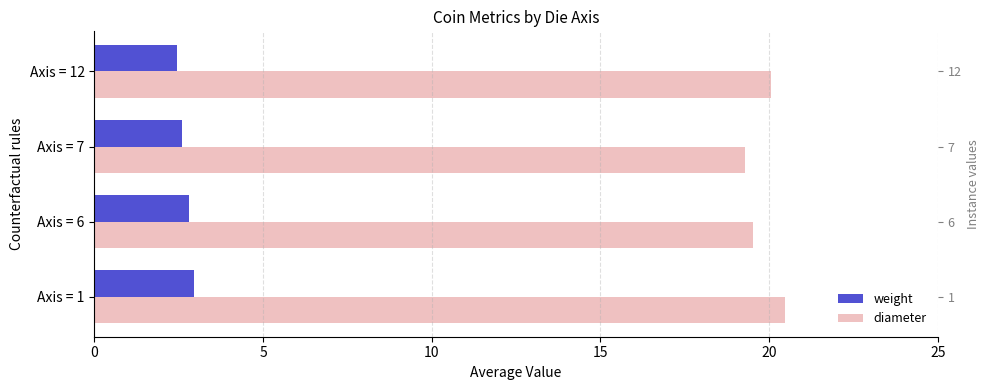

How many bars are there in each group?

2